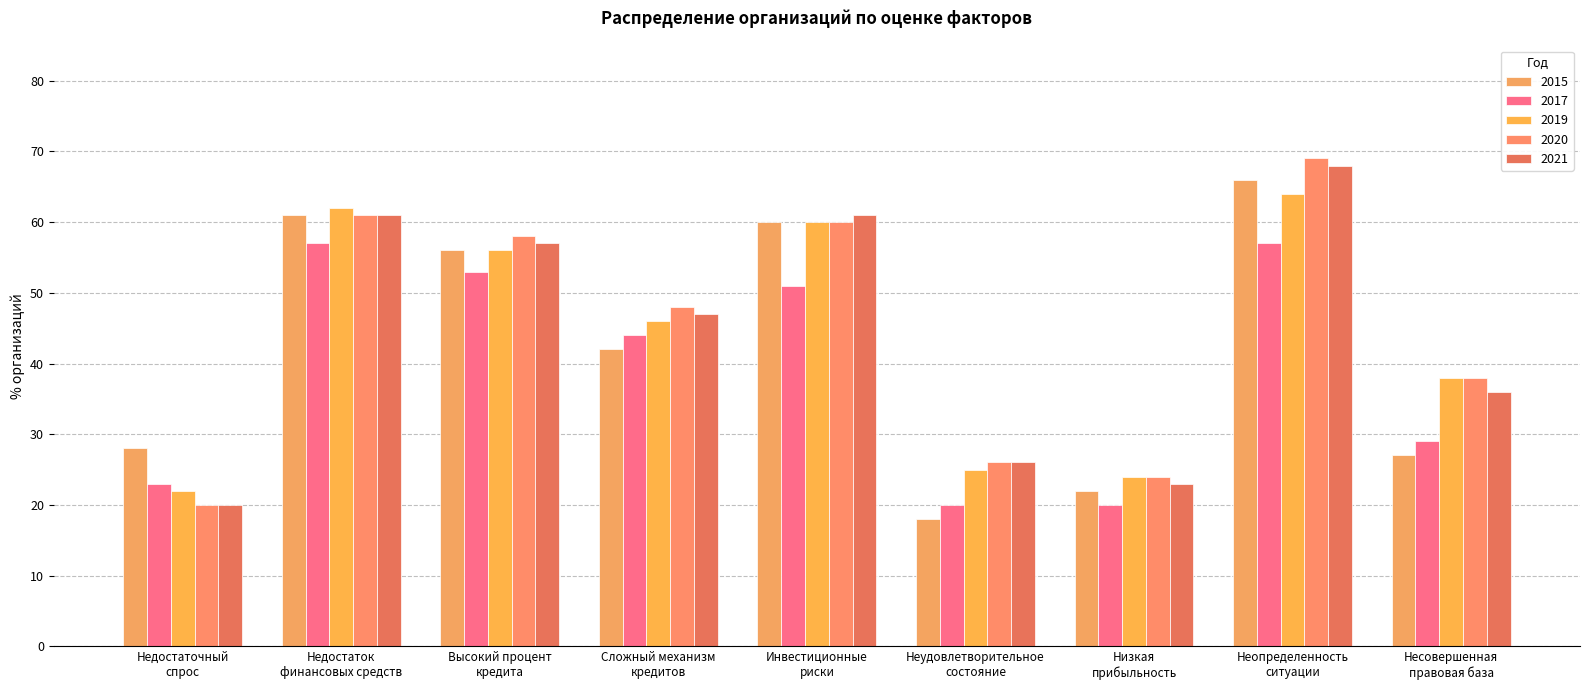

At which category does the chart reach its peak across all series?

Неопределенность
ситуации